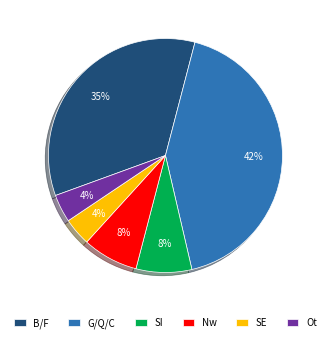

How many segments does this pie chart have?

6